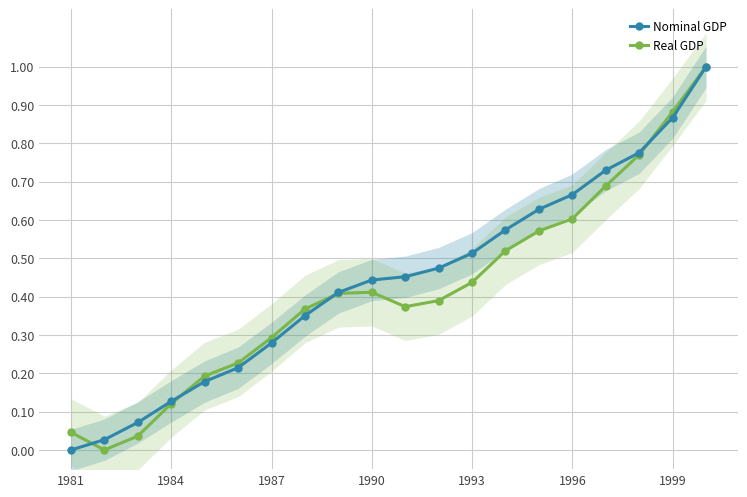

The value of Nominal GDP at 1990 is 0.1. True or false?

False